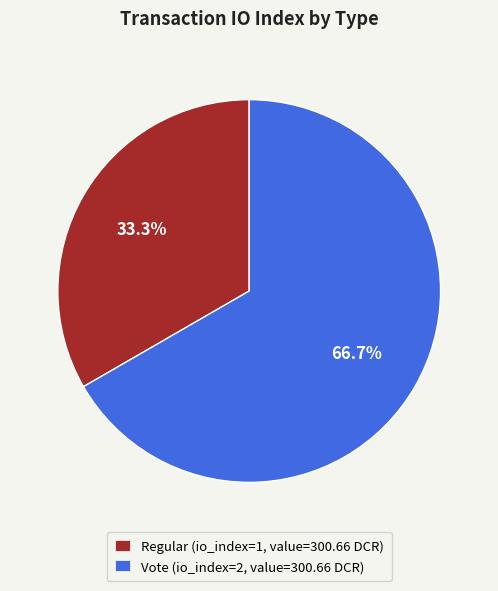

Count the number of slices in the pie.

2